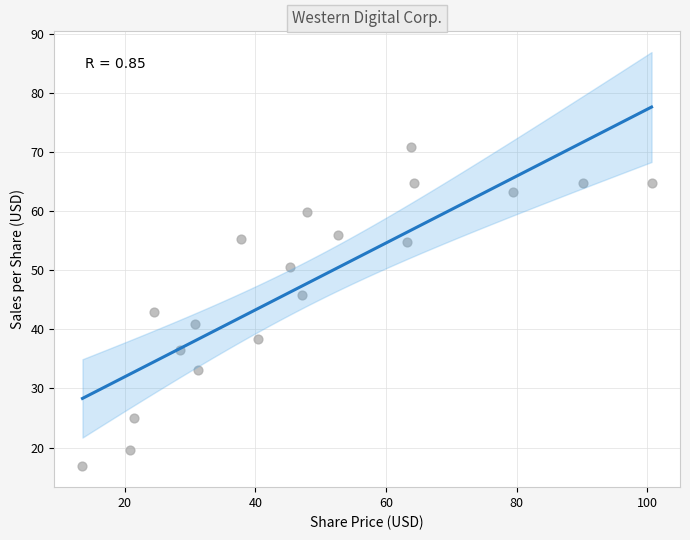

What is the range of X values (max minus min)?

87.1